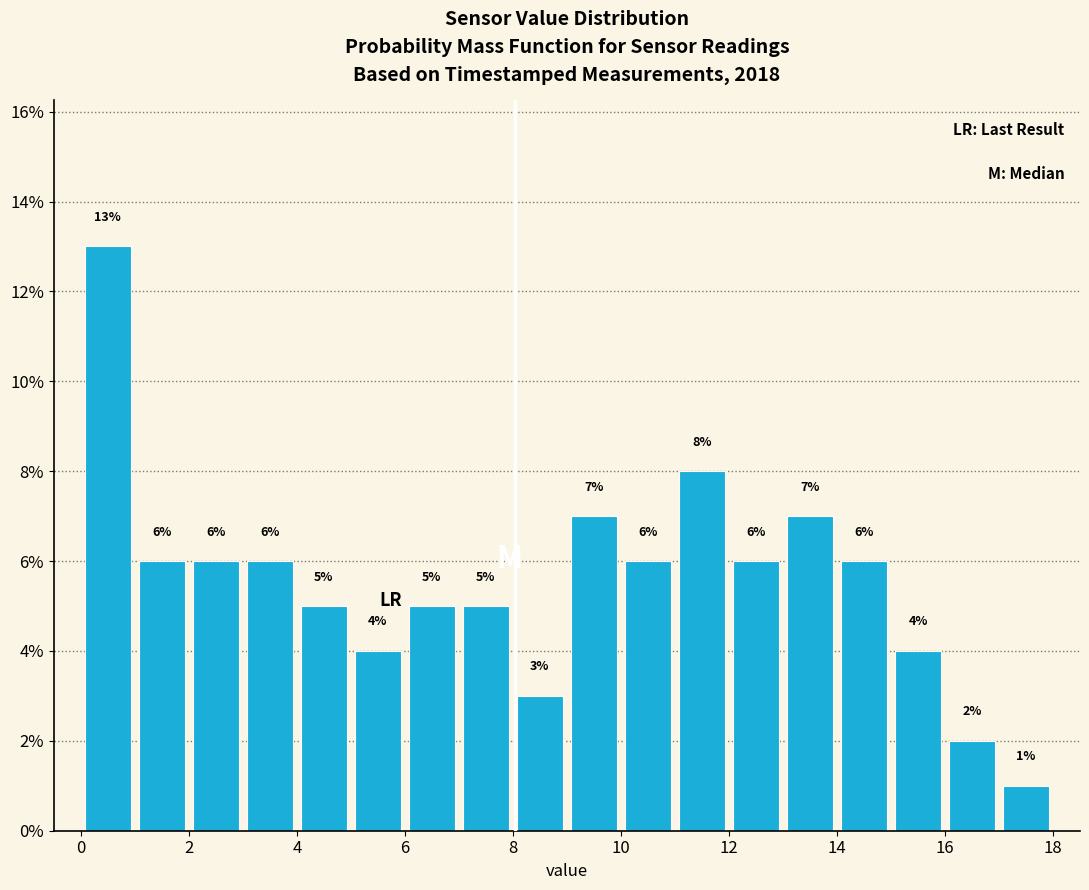

Which range on the x-axis has the tallest bar?

0 to 1